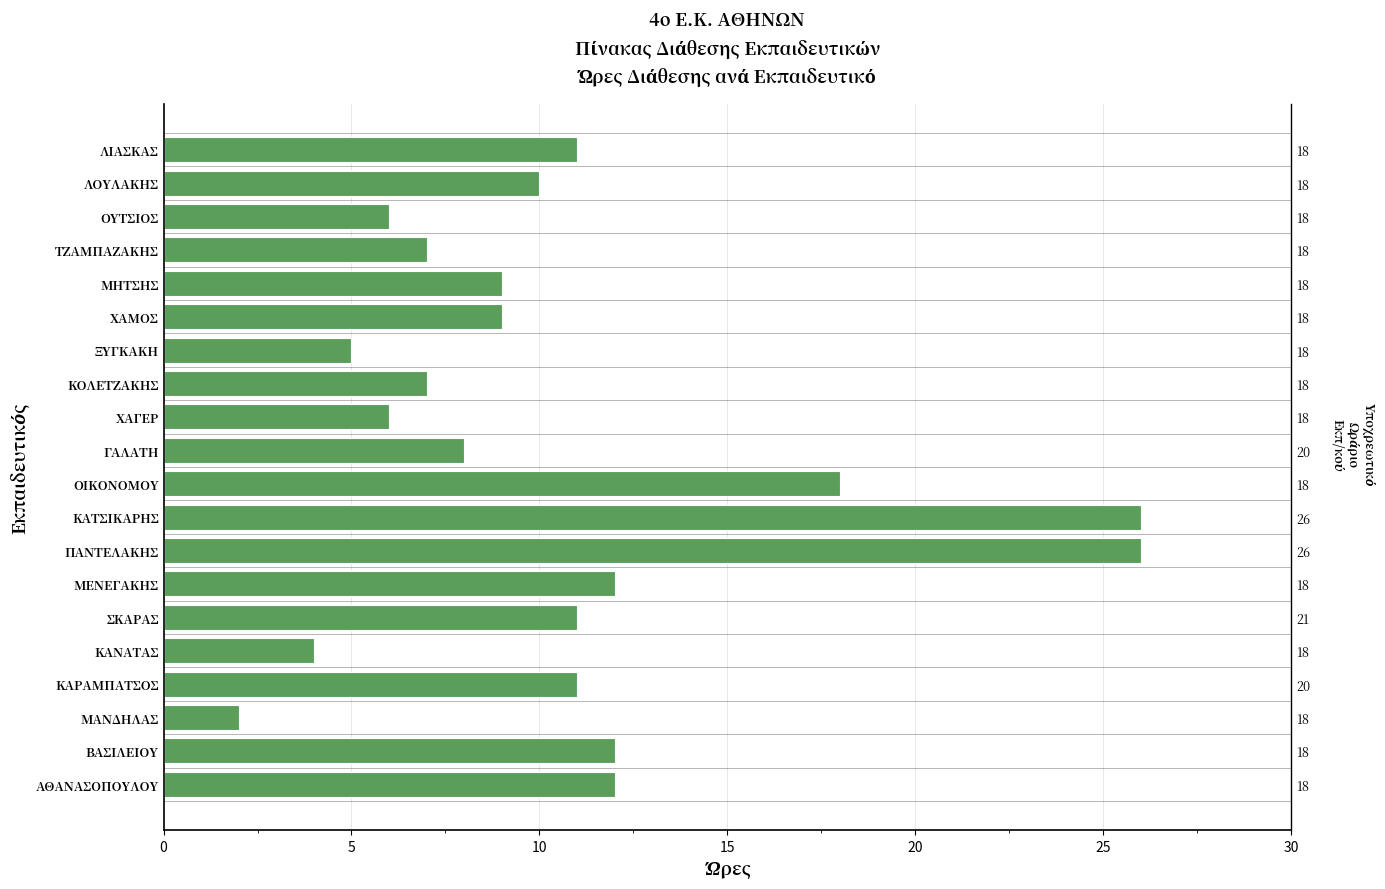

Reading bottom to top, transcribe all the data shown in this chart.

12	12	2	11	4	11	12	26	26	18	8	6	7	5	9	9	7	6	10	11